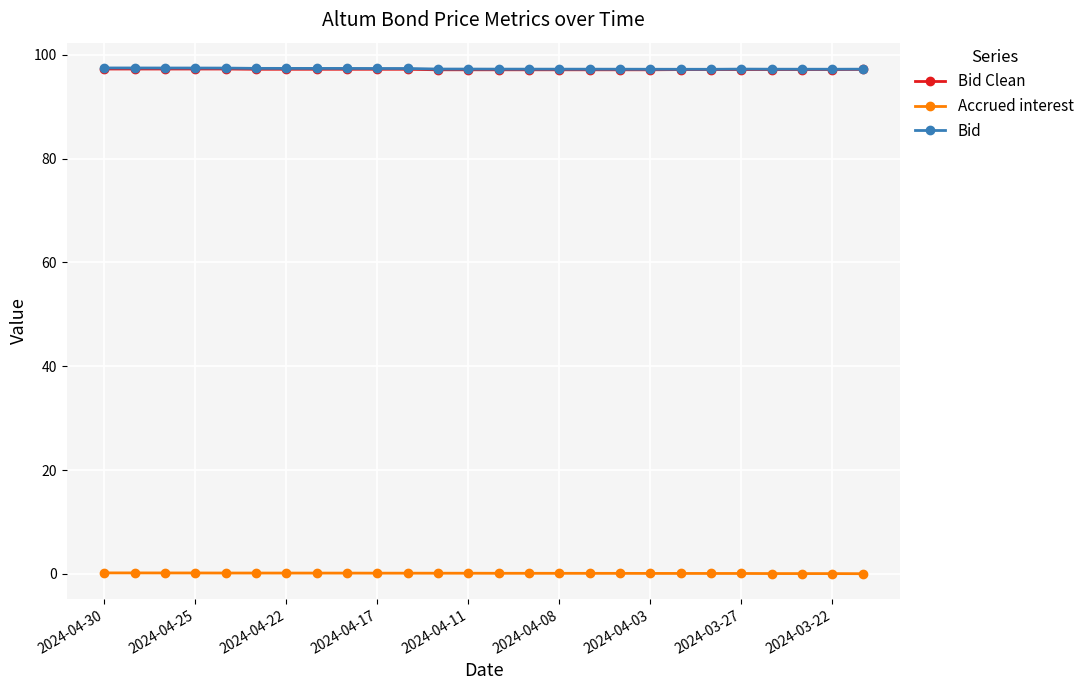

What is the value of the Bid Clean point at the 7th from the left?

97.2